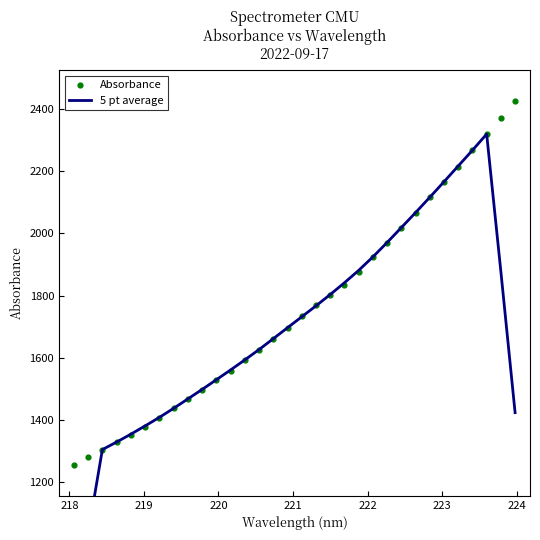

At how many categories does at least one series exceed 2375?

1